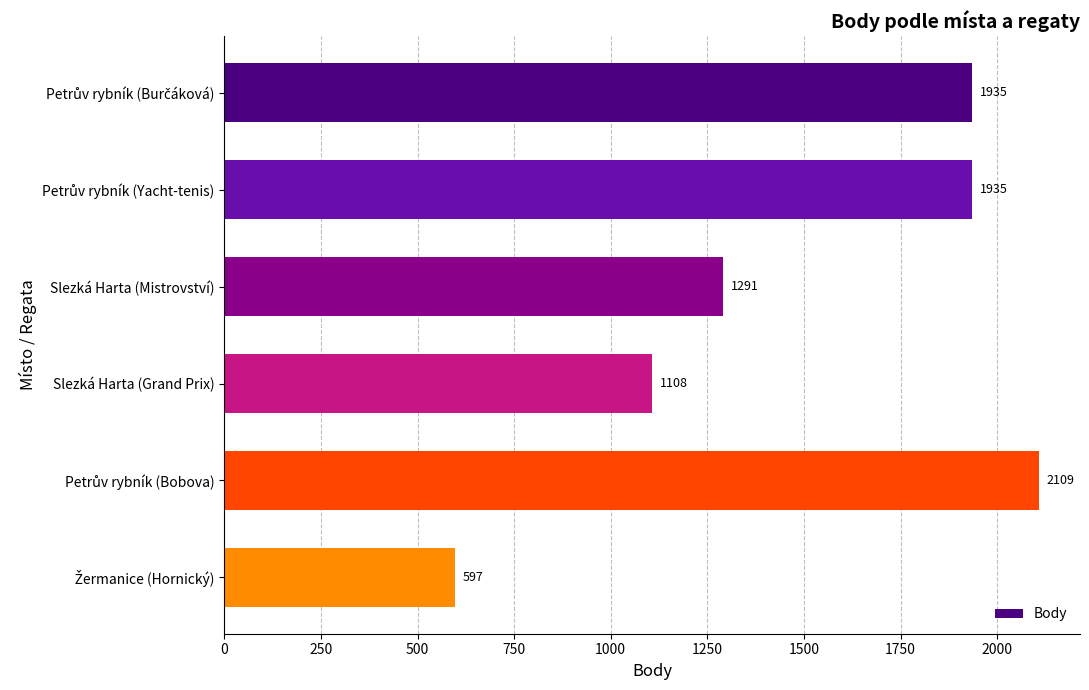

How many values are below 1935?

3